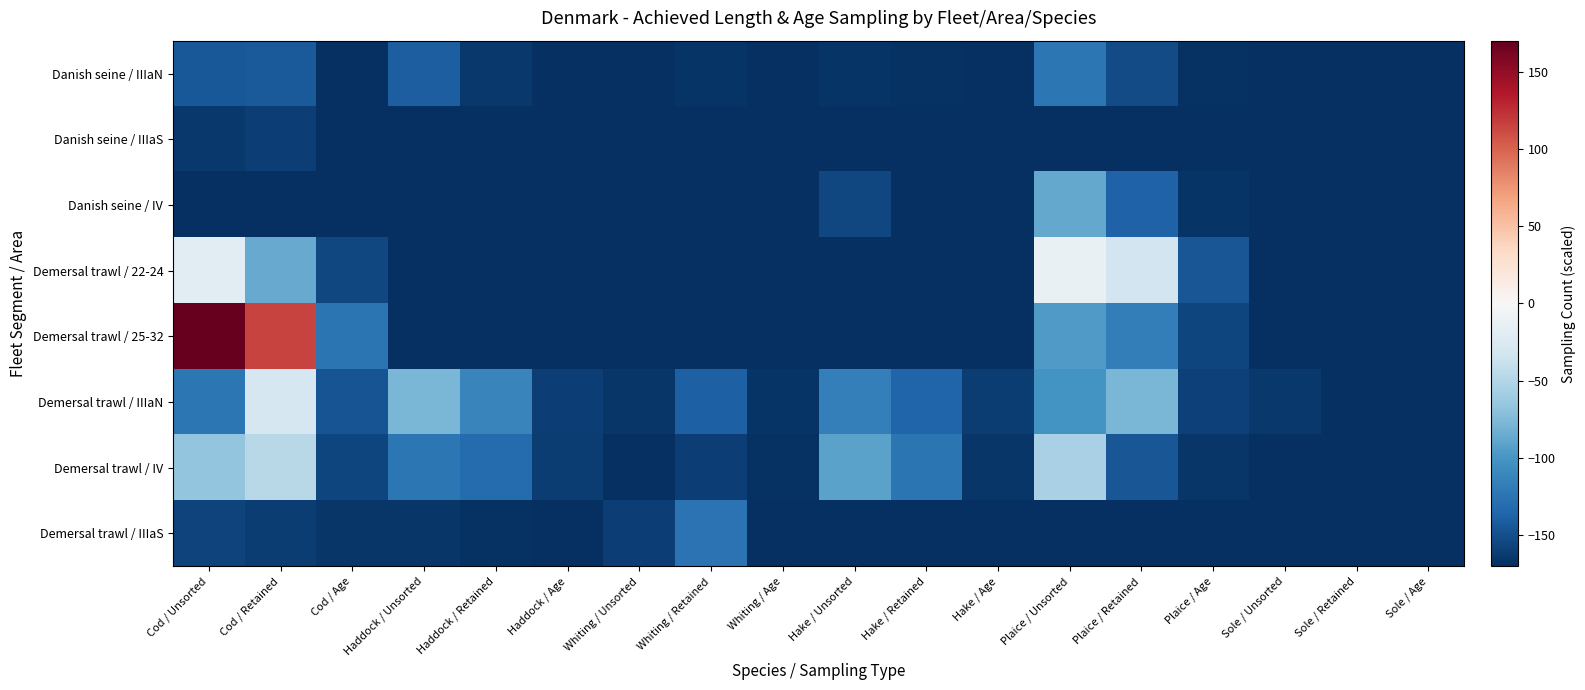

Which has a higher value, Haddock / Age or Cod / Age?

Haddock / Age